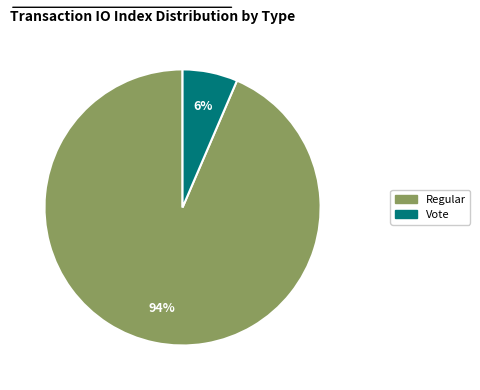

To the nearest percent, what is the average slice percentage?

50%